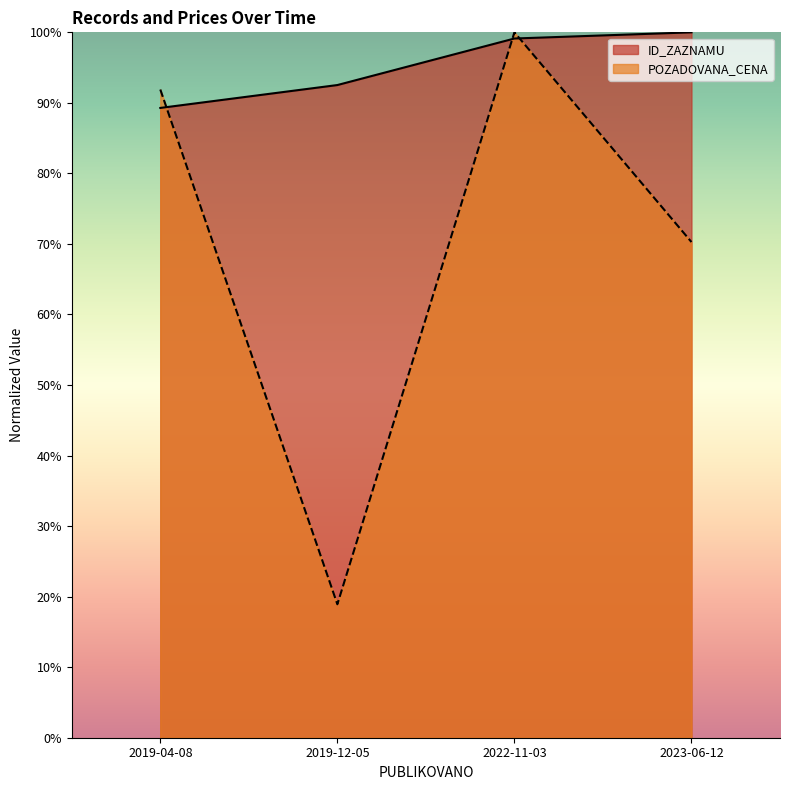

After their last crossing, which series has the higher values: ID_ZAZNAMU or POZADOVANA_CENA?

ID_ZAZNAMU